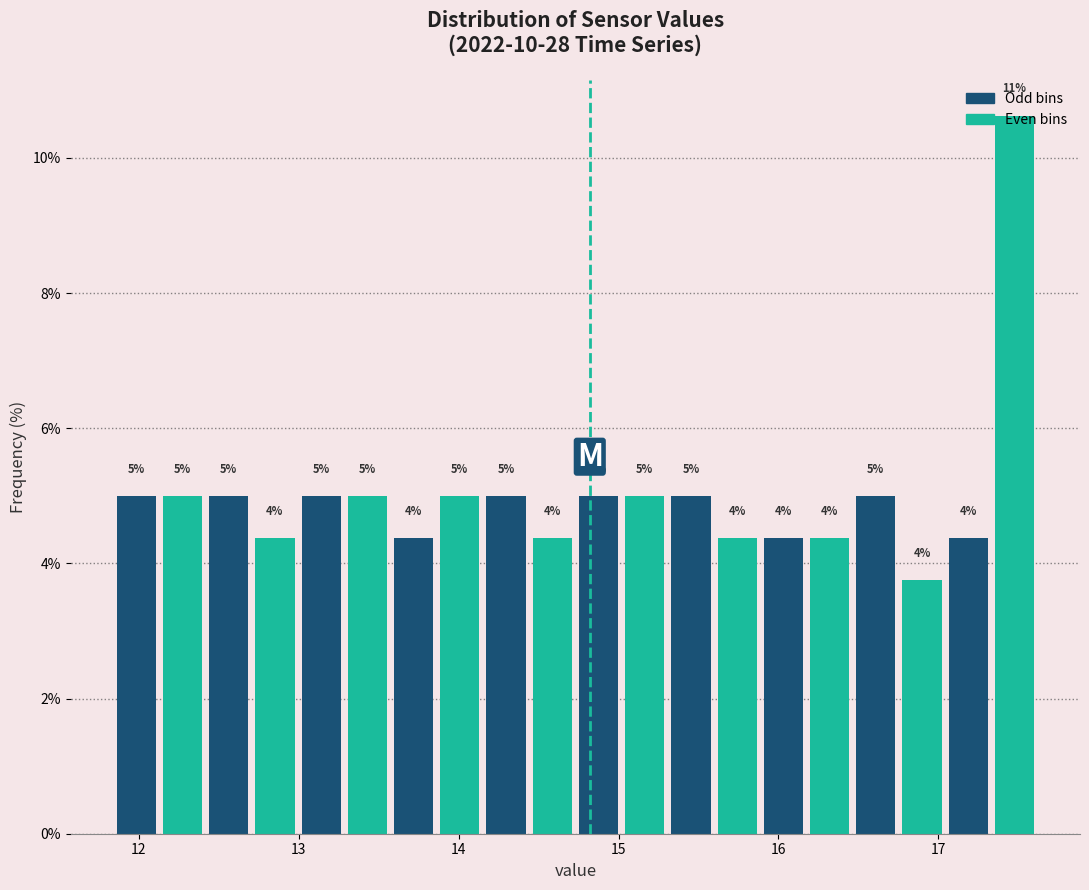

Read against the x-axis, roughly where is the centre of the tallest bar?

17.5